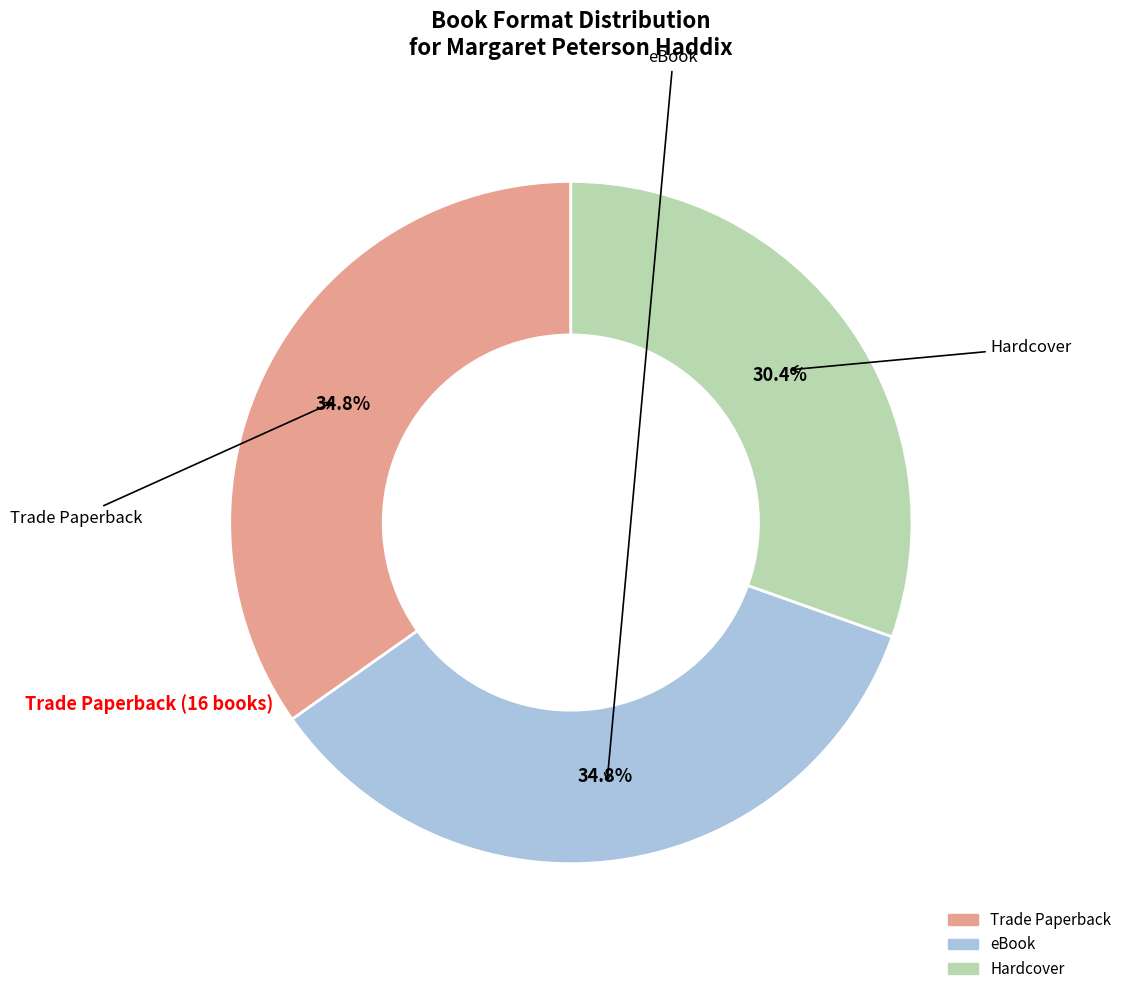

Do eBook and Trade Paperback together represent more than half of the pie?

Yes